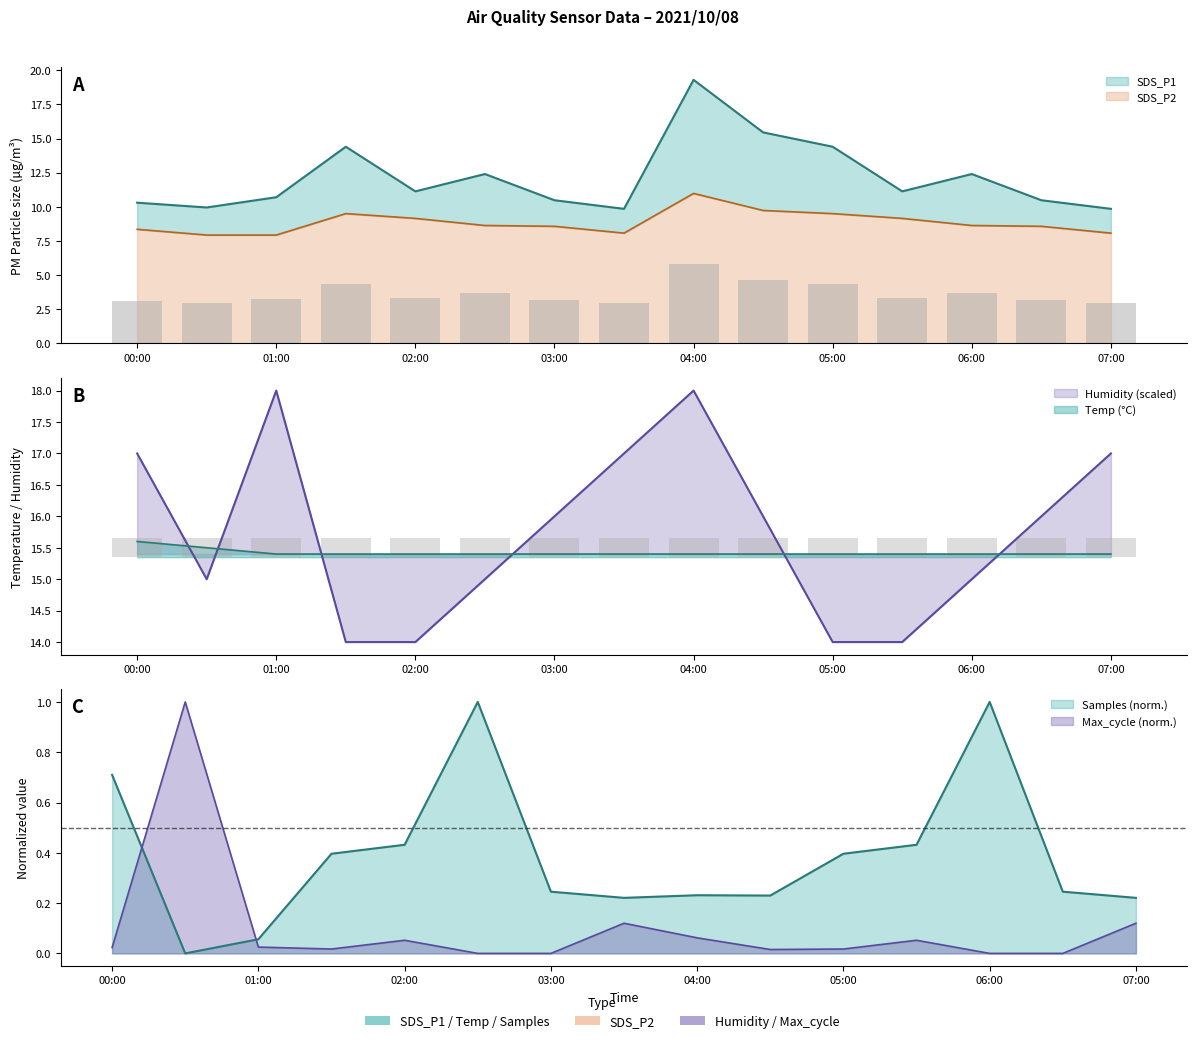

Is it true that SDS_P1 equals 21.2 at 06:00?

False